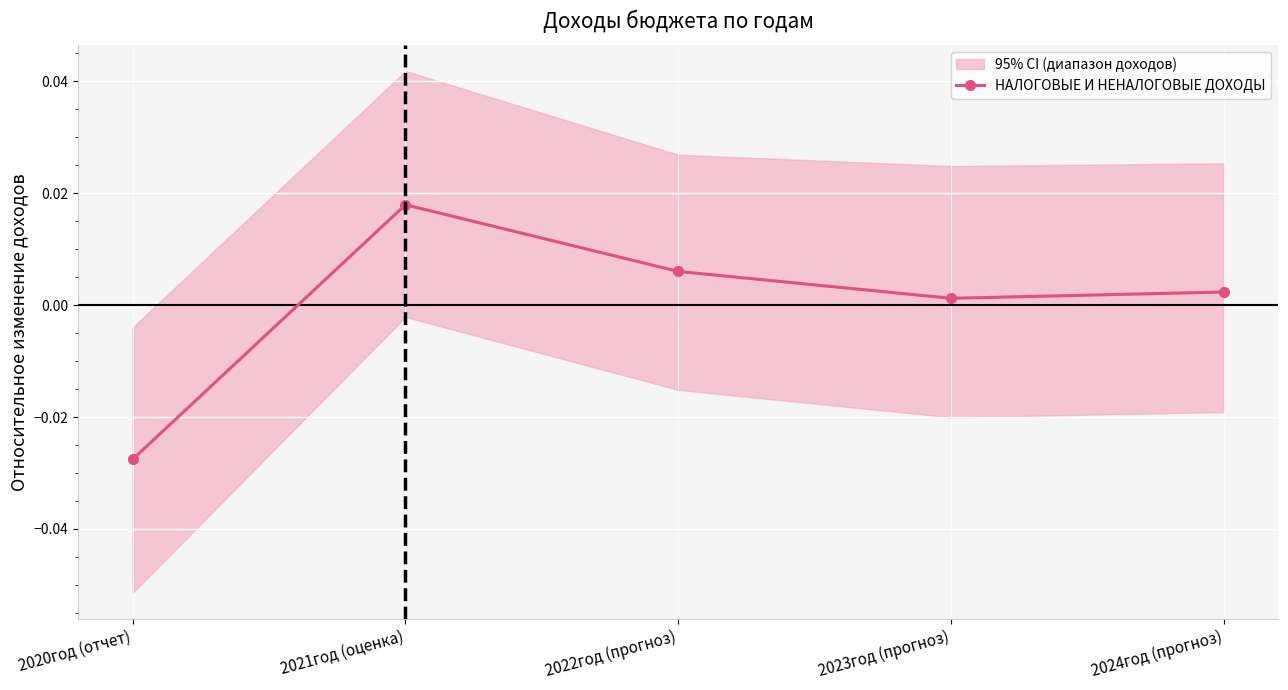

Reading left to right, transcribe all the data shown in this chart.

2020год (отчет)=-0.0	2021год (оценка)=0.0	2022год (прогноз)=0.0	2023год (прогноз)=0.0	2024год (прогноз)=0.0